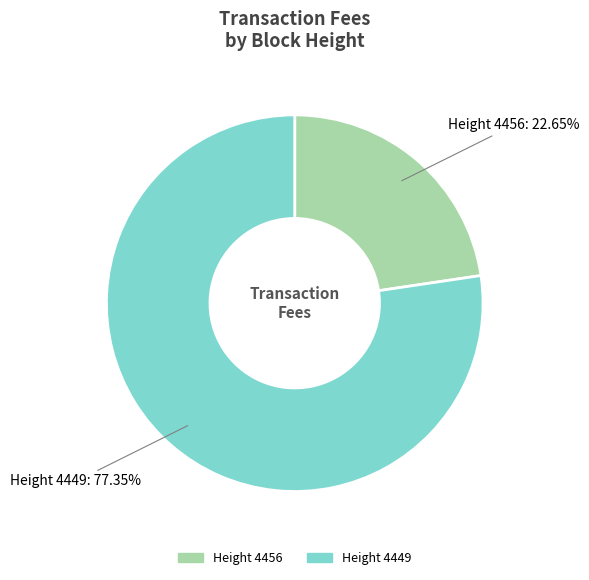

Does any single category account for the majority?

Yes